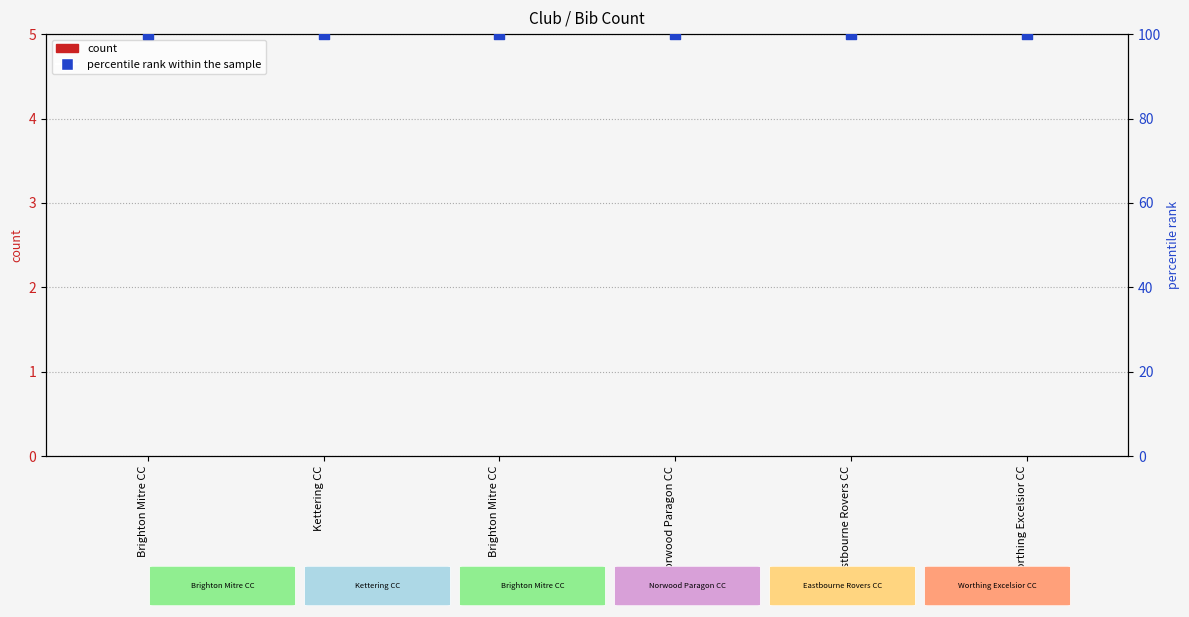

Which series has the largest Y range (max minus min)?

count